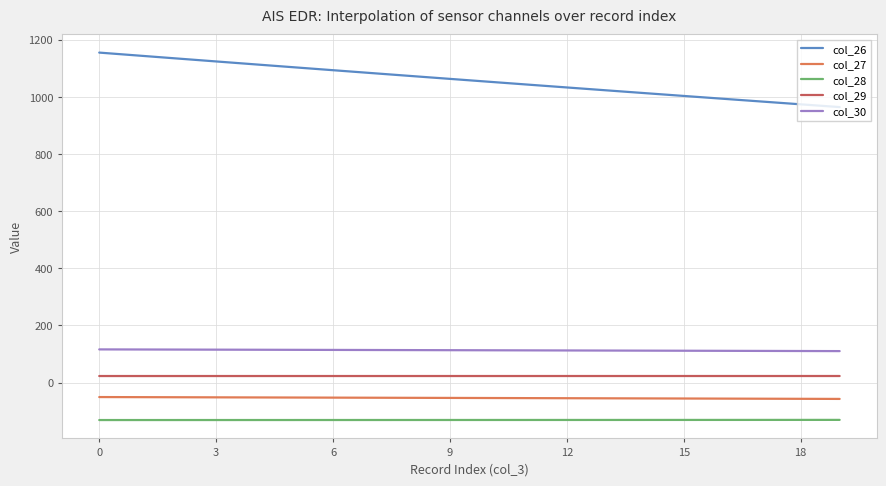

Count the number of categories in the chart.

20